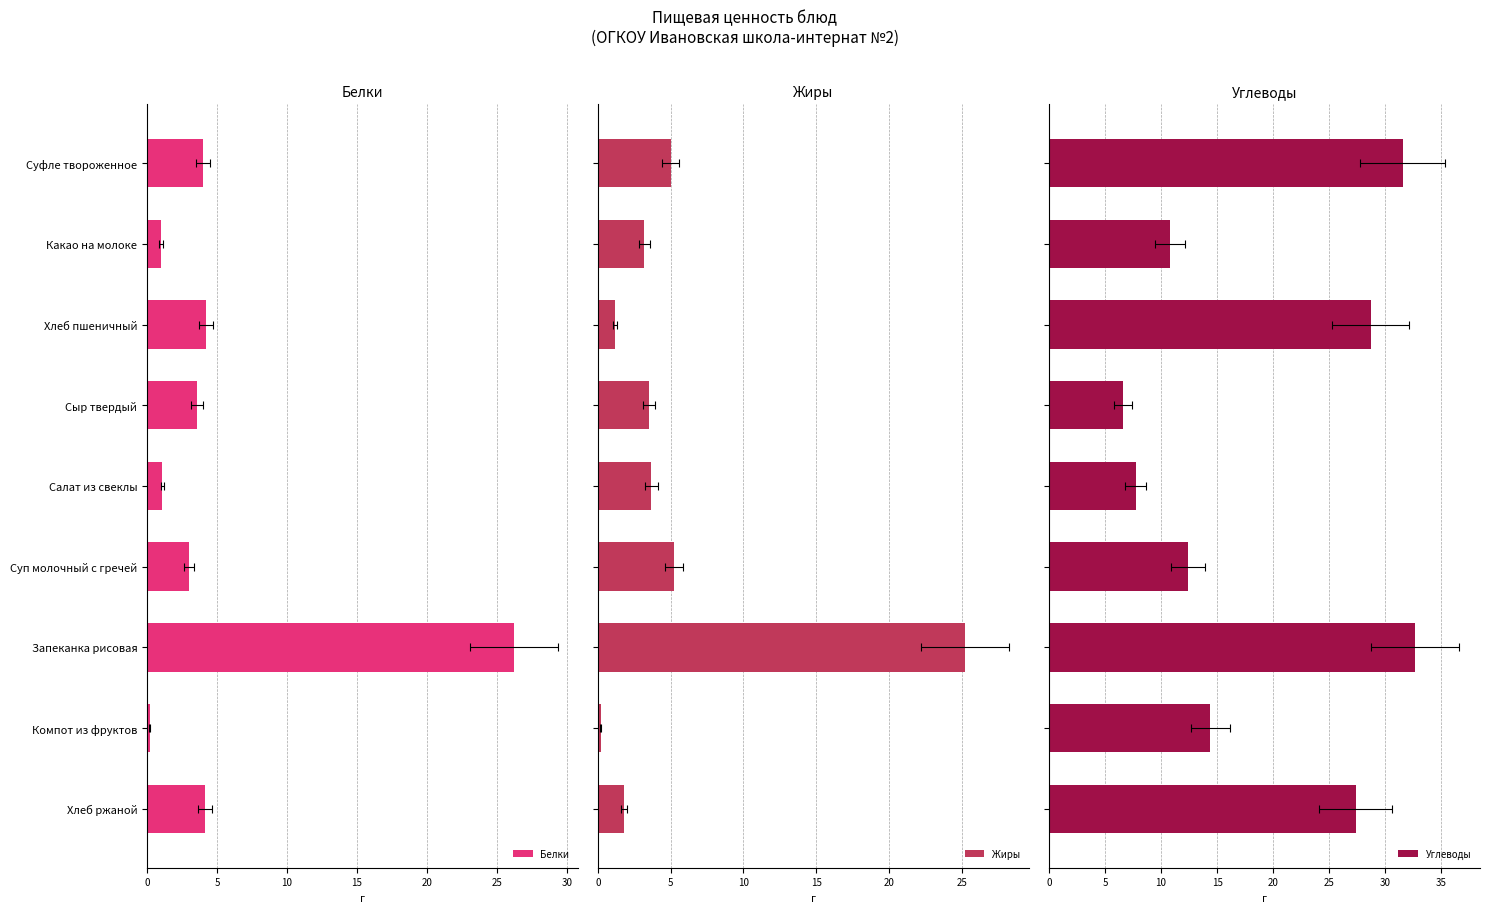

What is the difference between the Углеводы values at Хлеб пшеничный and Запеканка рисовая?

4.0